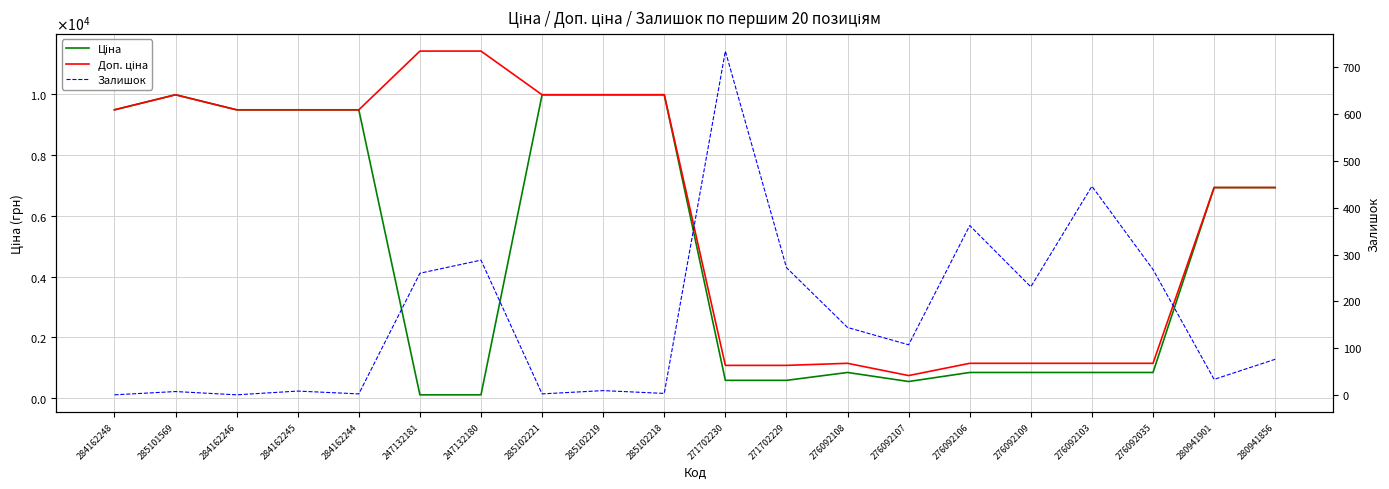

At which label does Залишок reach its minimum?

284162248